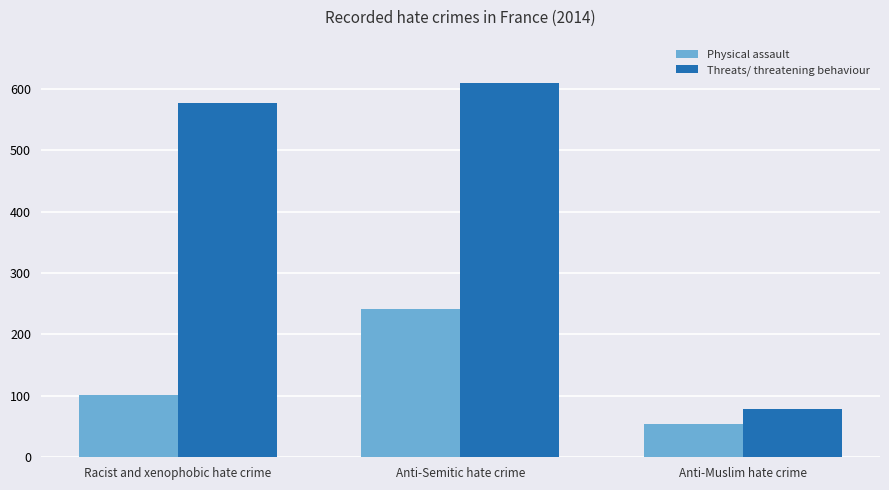

What is the sum of the Physical assault values at Racist and xenophobic hate crime and Anti-Semitic hate crime?

342